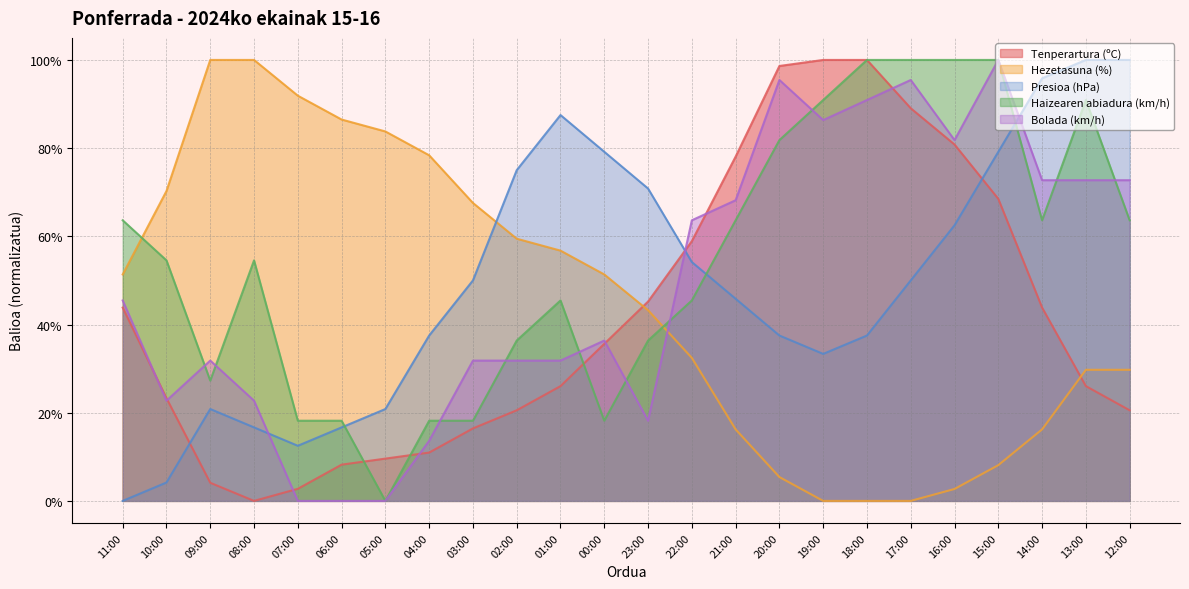

List the labels in order of Presioa (hPa) value, smallest first.

11:00, 10:00, 07:00, 08:00, 06:00, 09:00, 05:00, 19:00, 04:00, 20:00, 18:00, 21:00, 03:00, 17:00, 22:00, 16:00, 23:00, 02:00, 00:00, 15:00, 01:00, 14:00, 13:00, 12:00